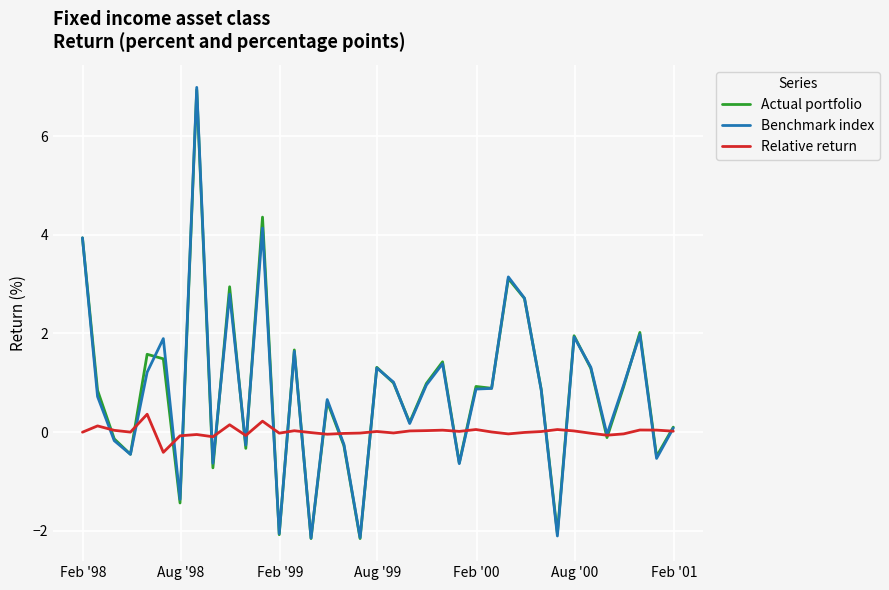

Which series has the widest spread of values?

Benchmark index